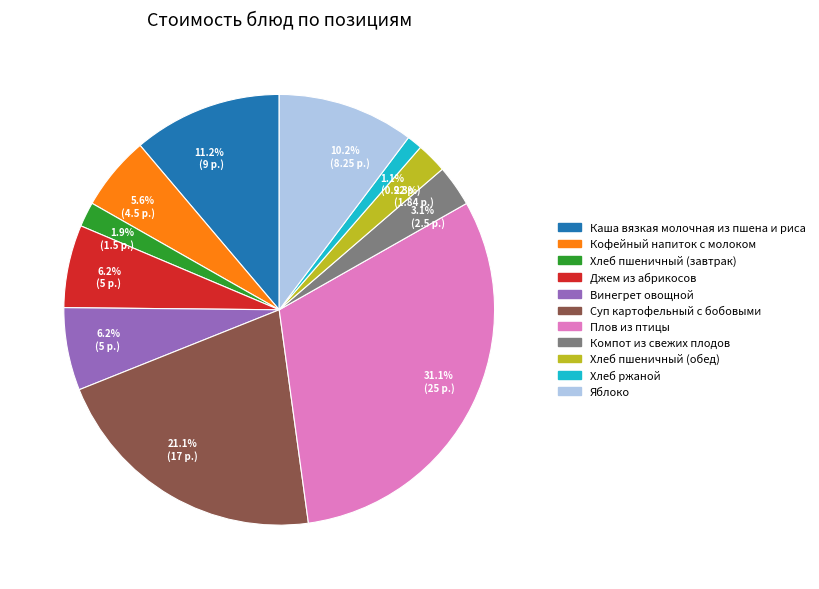

Does any single category account for the majority?

No